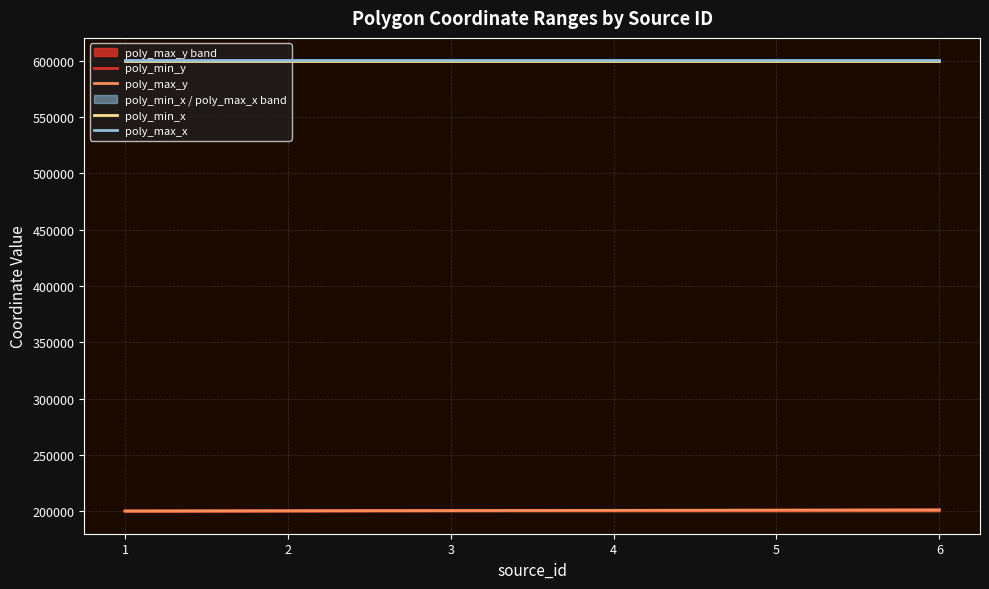

Reading right to left, transcribe all the data shown in this chart.

poly_min_y: 201000	200800	200600	200400	200200	200000
poly_max_y: 201100	200900	200700	200500	200300	200100
poly_min_x: 600200	600200	600200	600200	600200	600200
poly_max_x: 600300	600300	600300	600300	600300	600300